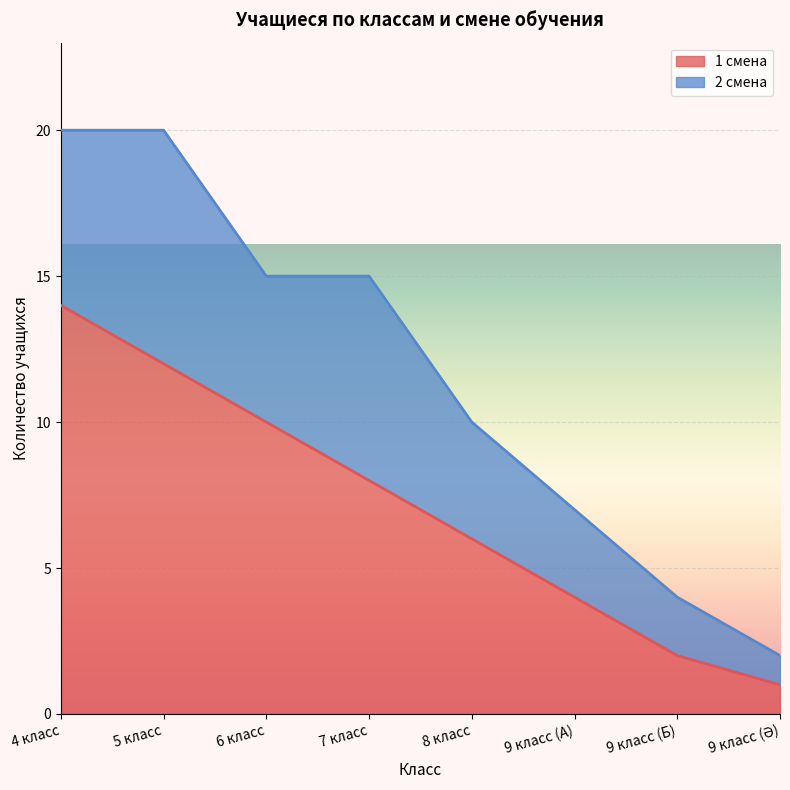

Reading left to right, what are all the values shown in this chart?

4 класс=14	5 класс=12	6 класс=10	7 класс=8	8 класс=6	9 класс (А)=4	9 класс (Б)=2	9 класс (Ә)=1